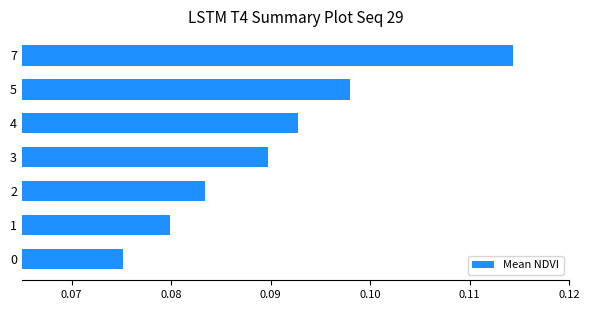

At which label is the value closest to 0?

0